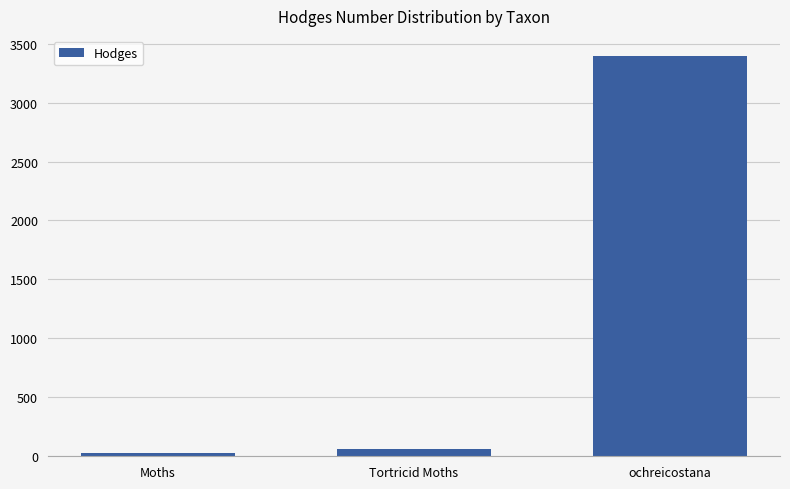

How many distinct data groups are displayed?

1